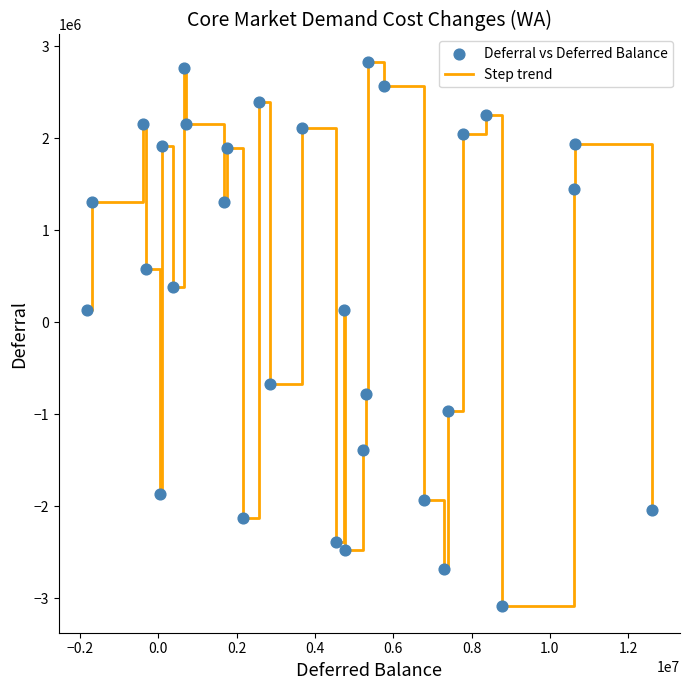

What is the minimum value shown in the chart?

-3079526.2